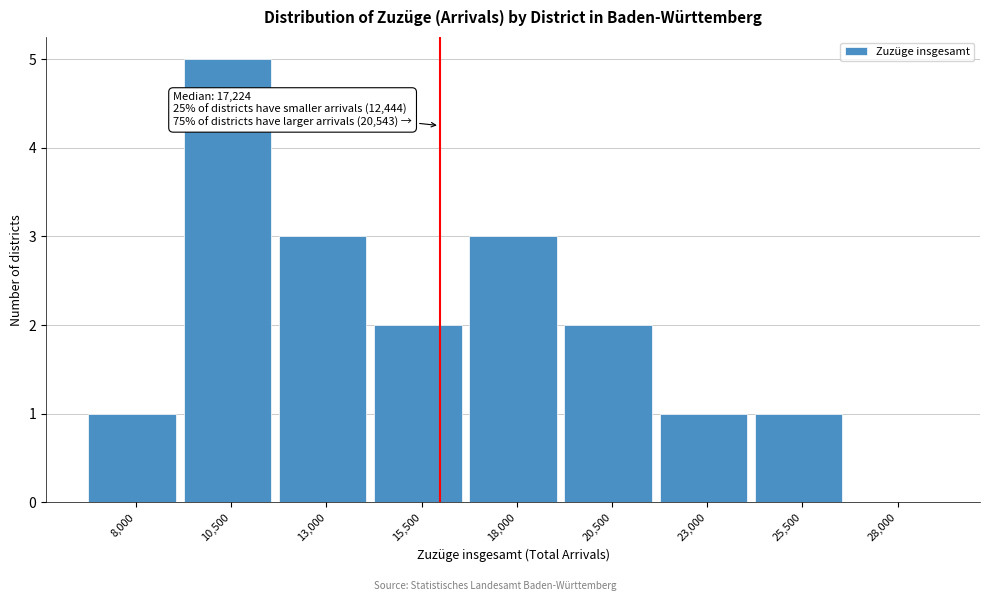

Reading right to left, transcribe all the data shown in this chart.

28,000=0	25,500=1	23,000=1	20,500=2	18,000=3	15,500=2	13,000=3	10,500=5	8,000=1